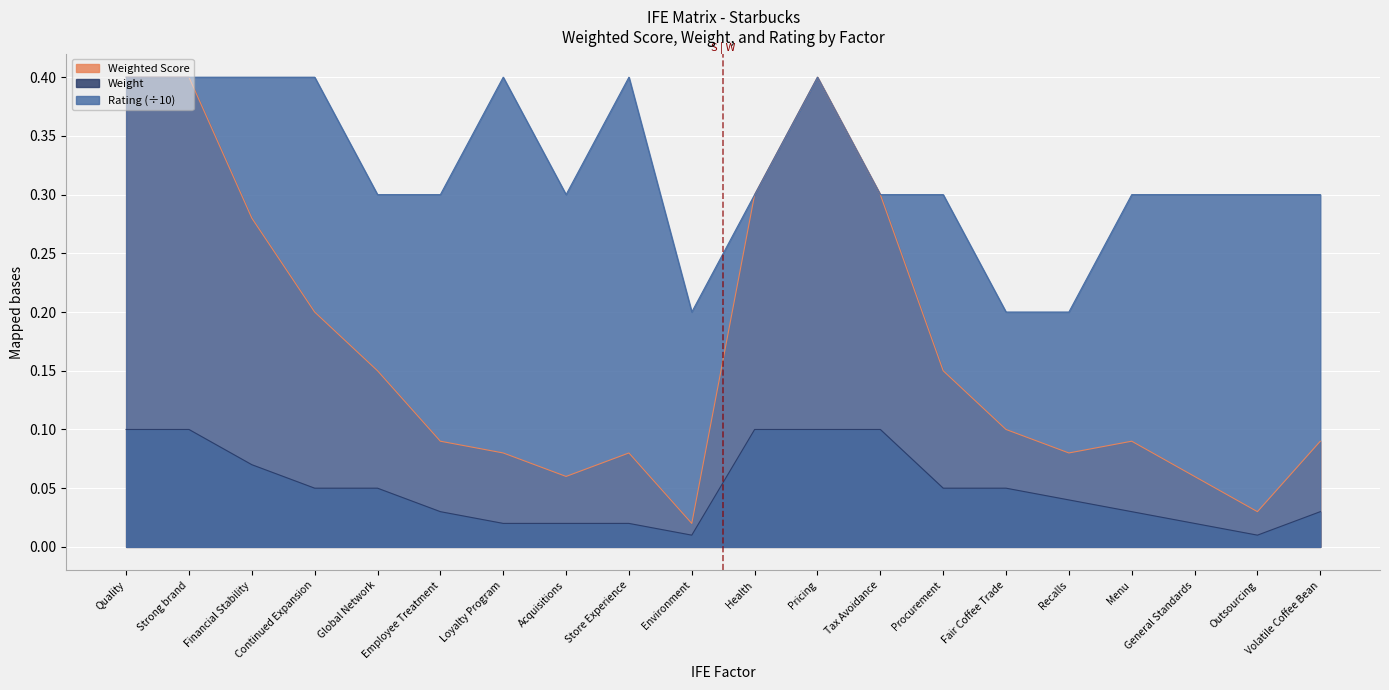

True or false: Weight and Weighted Score intersect in this chart.

False